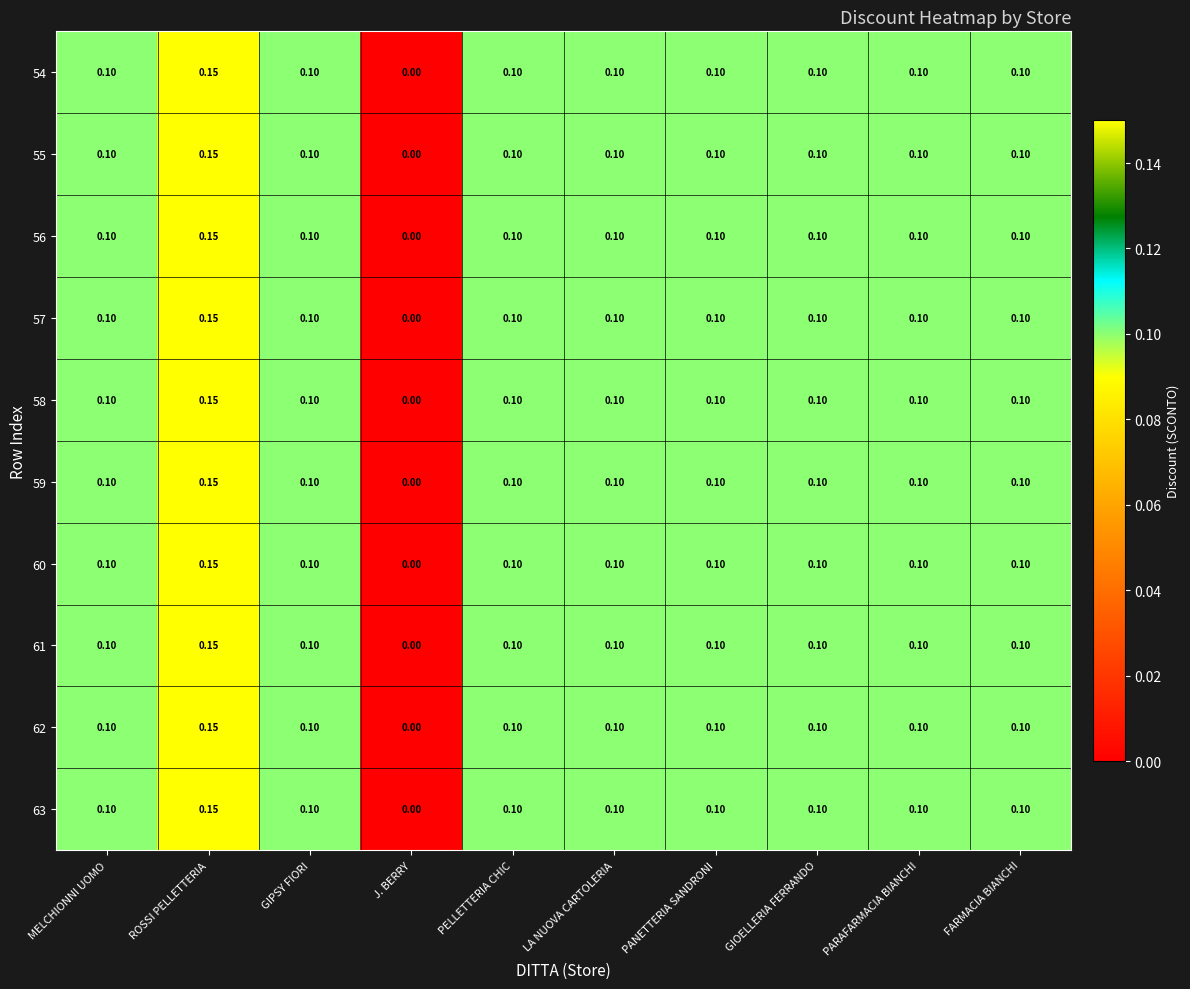

Which label corresponds to the largest value in the chart?

ROSSI PELLETTERIA